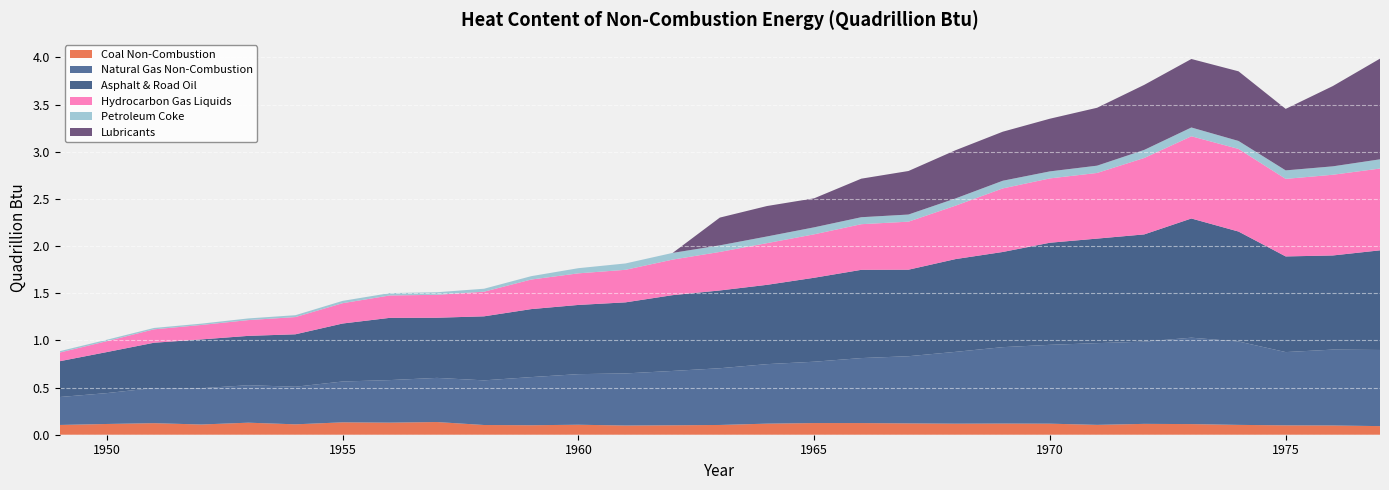

Reading left to right, extract all data points from this chart.

Coal Non-Combustion: 0.1	0.1	0.1	0.1	0.1	0.1	0.1	0.1	0.1	0.1	0.1	0.1	0.1	0.1	0.1	0.1	0.1	0.1	0.1	0.1	0.1	0.1	0.1	0.1	0.1	0.1	0.1	0.1	0.1
Natural Gas Non-Combustion: 0.3	0.3	0.4	0.4	0.4	0.4	0.4	0.5	0.5	0.5	0.5	0.5	0.6	0.6	0.6	0.6	0.7	0.7	0.7	0.8	0.8	0.8	0.9	0.9	0.9	0.9	0.8	0.8	0.8
Asphalt & Road Oil: 0.4	0.4	0.5	0.5	0.5	0.6	0.6	0.7	0.6	0.7	0.7	0.7	0.8	0.8	0.8	0.8	0.9	0.9	0.9	1.0	1.0	1.1	1.1	1.1	1.3	1.2	1.0	1.0	1.1
Hydrocarbon Gas Liquids: 0.1	0.1	0.1	0.2	0.2	0.2	0.2	0.2	0.2	0.3	0.3	0.3	0.3	0.4	0.4	0.4	0.5	0.5	0.5	0.6	0.7	0.7	0.7	0.8	0.9	0.9	0.8	0.9	0.9
Petroleum Coke: 0.0	0.0	0.0	0.0	0.0	0.0	0.0	0.0	0.0	0.0	0.0	0.1	0.1	0.1	0.1	0.1	0.1	0.1	0.1	0.1	0.1	0.1	0.1	0.1	0.1	0.1	0.1	0.1	0.1
Lubricants: 0.0	0.0	0.0	0.0	0.0	0.0	0.0	0.0	0.0	0.0	0.0	0.0	0.0	0.0	0.3	0.3	0.3	0.4	0.5	0.5	0.5	0.6	0.6	0.7	0.7	0.7	0.7	0.9	1.1